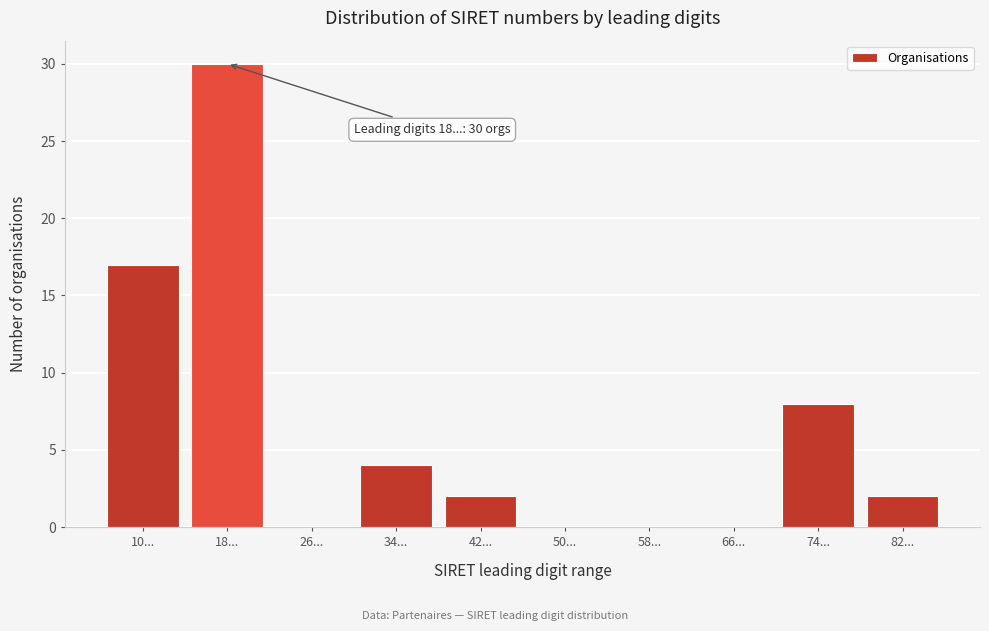

Reading left to right, extract all data points from this chart.

10...=17	18...=30	26...=0	34...=4	42...=2	50...=0	58...=0	66...=0	74...=8	82...=2